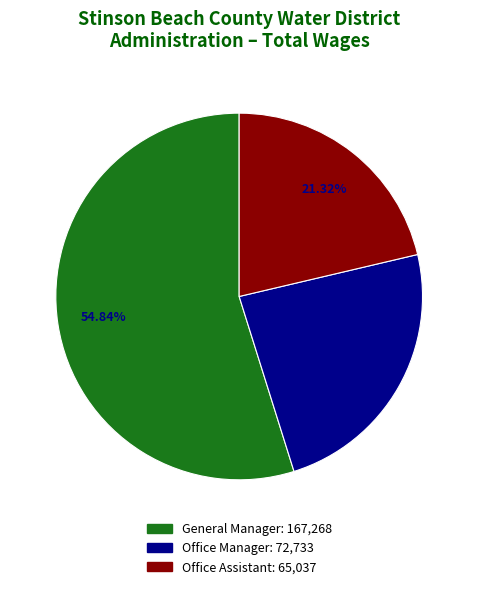

True or false: Office Manager accounts for 24% of the total.

True